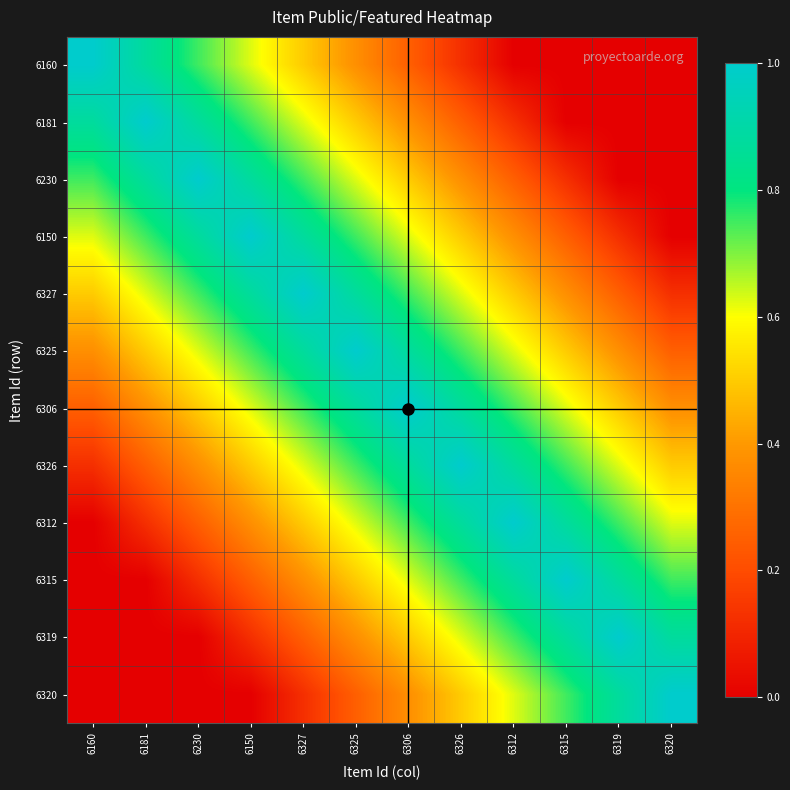

Rank the series at 6181 from lowest to highest value.

6315, 6319, 6320, 6312, 6326, 6306, 6325, 6327, 6150, 6160, 6230, 6181